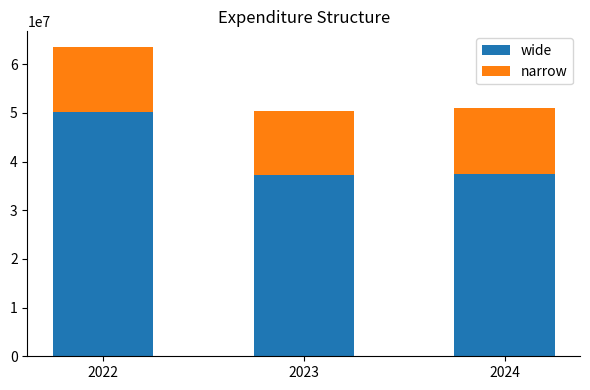

How many values in the wide series are below 37354520?

1